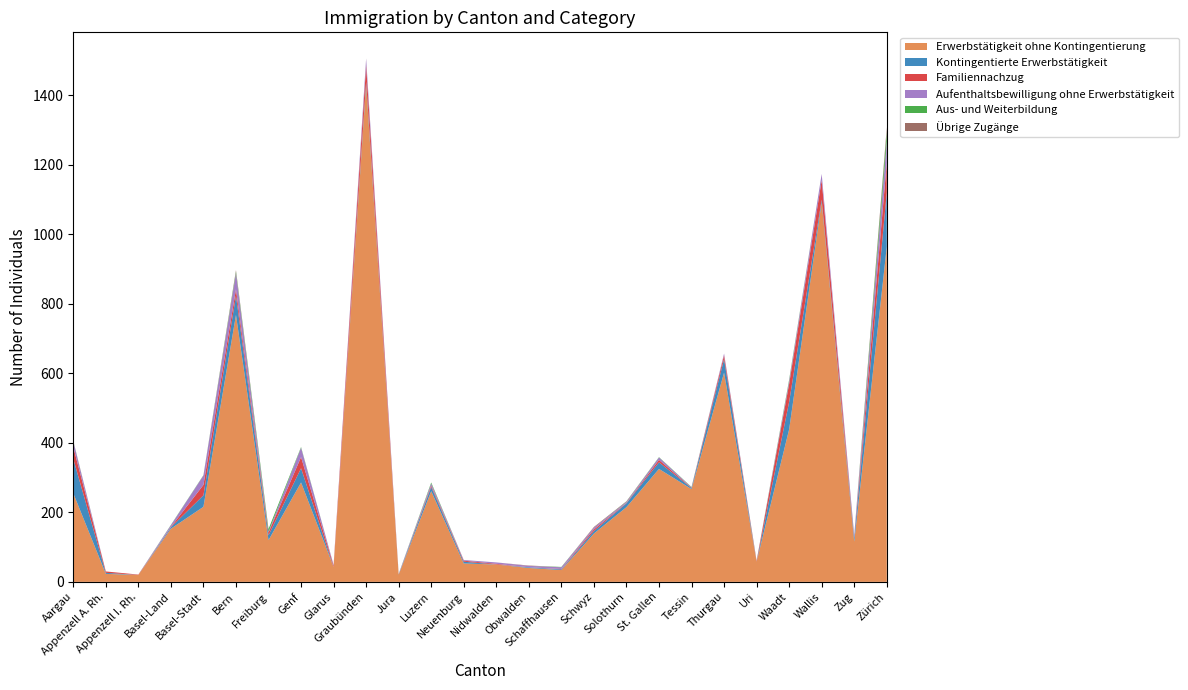

Reading right to left, transcribe all the data shown in this chart.

Erwerbstätigkeit ohne Kontingentierung: 964	116	1093	439	58	602	267	325	215	139	34	40	50	53	261	21	1430	43	286	120	768	216	153	20	23	255
Kontingentierte Erwerbstätigkeit: 156	10	7	79	0	39	3	19	11	7	2	2	0	5	12	1	9	0	41	14	55	33	4	0	3	99
Familiennachzug: 86	1	56	52	2	11	1	7	1	5	1	0	2	3	4	0	48	4	32	8	19	30	1	1	4	34
Aufenthaltsbewilligung ohne Erwerbstätigkeit: 62	7	18	8	0	5	1	7	3	5	5	4	4	2	6	1	18	2	27	2	46	27	5	0	0	16
Aus- und Weiterbildung: 28	0	0	4	0	0	1	1	1	0	1	0	0	0	3	0	0	0	2	8	5	1	1	0	0	1
Übrige Zugänge: 12	0	0	0	1	0	0	0	1	2	0	1	0	0	0	0	1	0	0	0	4	0	0	0	0	1